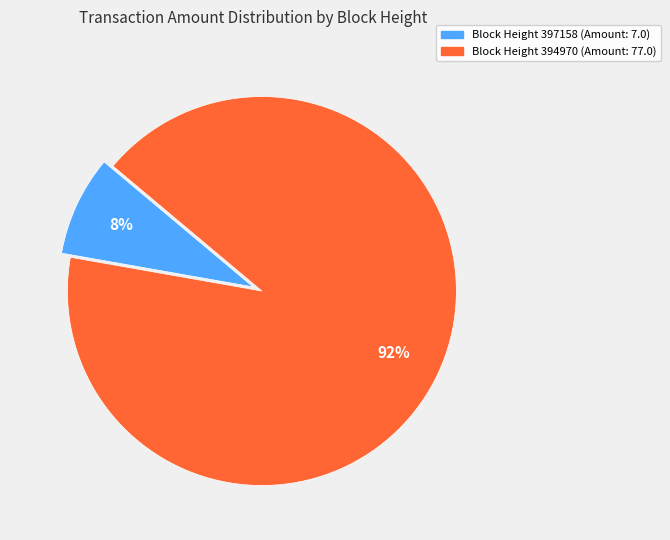

To the nearest percent, what is the average slice percentage?

50%